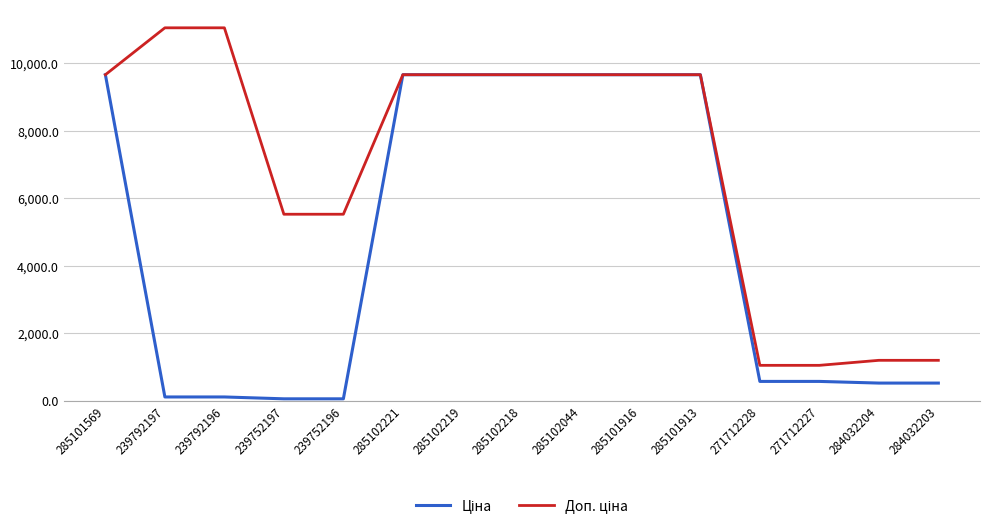

What is the difference between the highest and lowest values at 271712228?

476.5